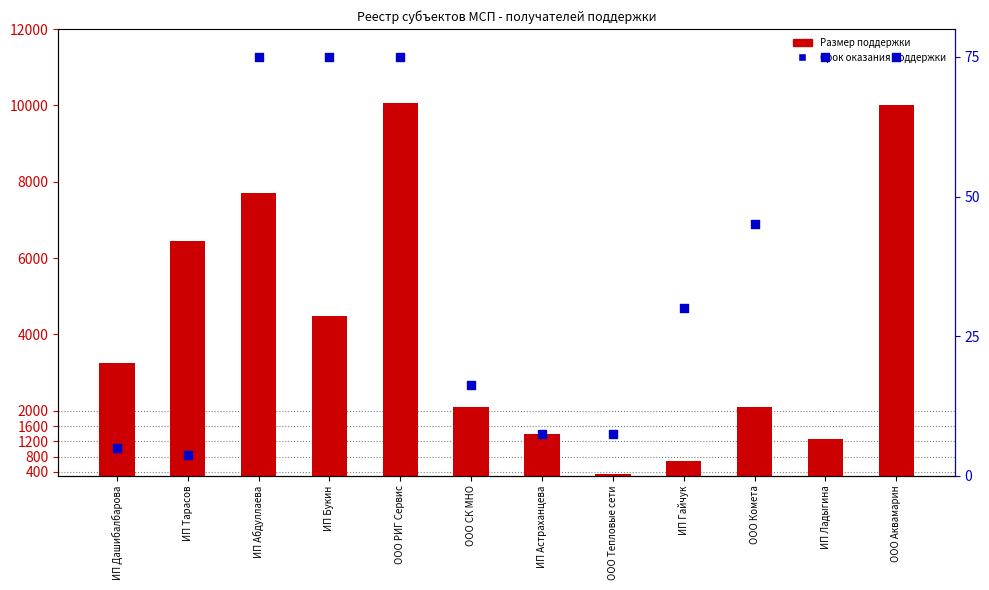

Which series has the largest Y range (max minus min)?

Размер поддержки